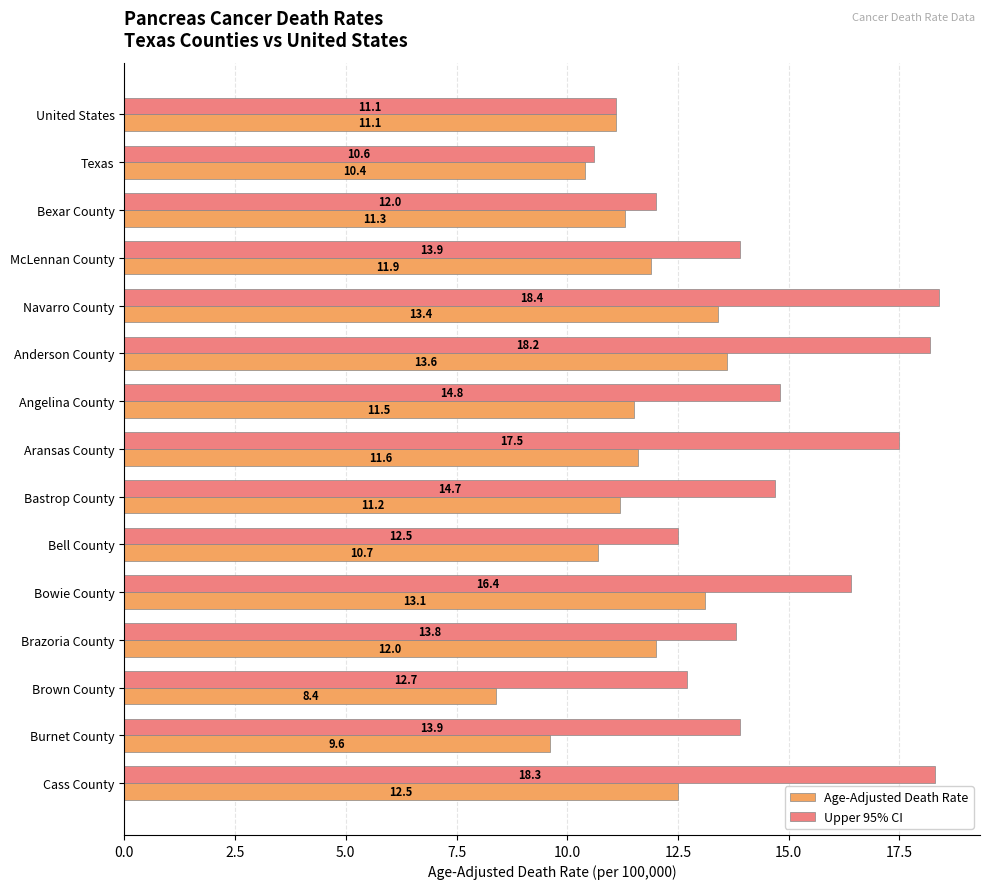

The value of Age-Adjusted Death Rate at Burnet County is 14.8. True or false?

False